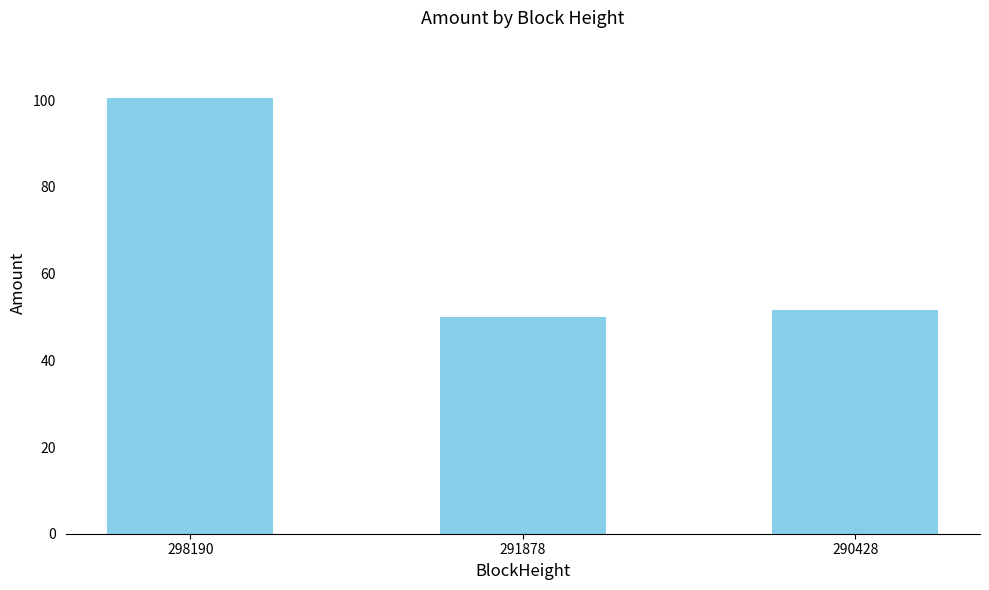

The value at 291878 is 50.0. True or false?

True